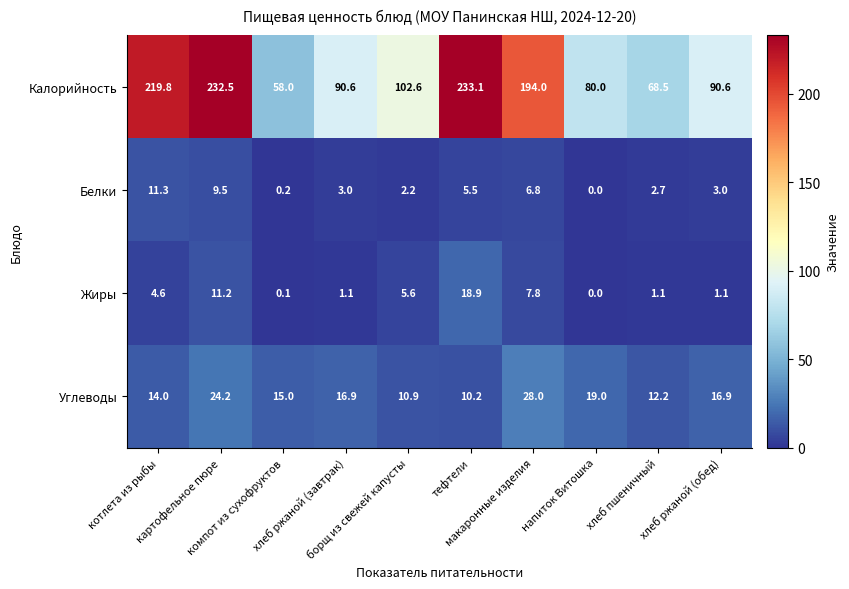

Which series has the largest range (max minus min)?

Калорийность